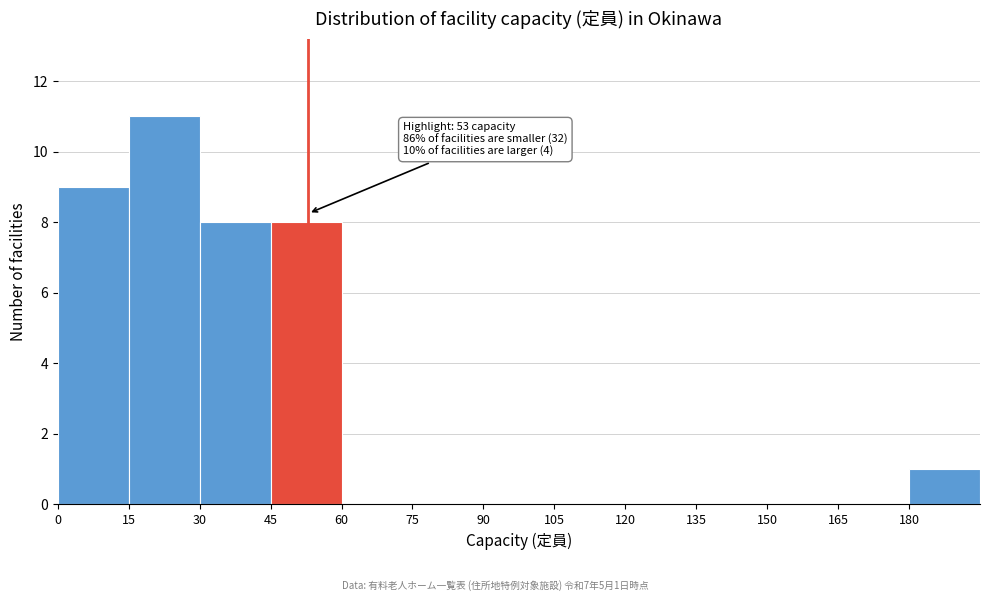

Which range on the x-axis has the tallest bar?

15 to 30